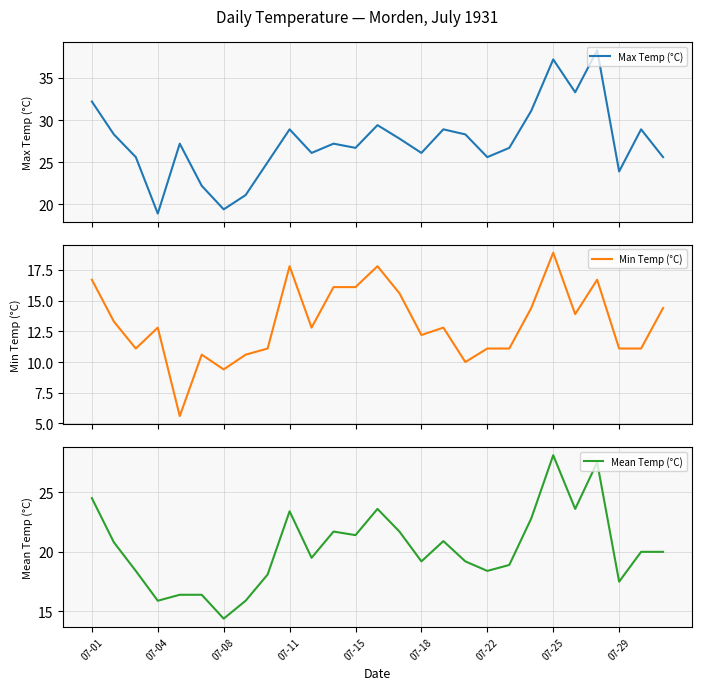

Rank the series at 14 from lowest to highest value.

Min Temp (°C), Mean Temp (°C), Max Temp (°C)